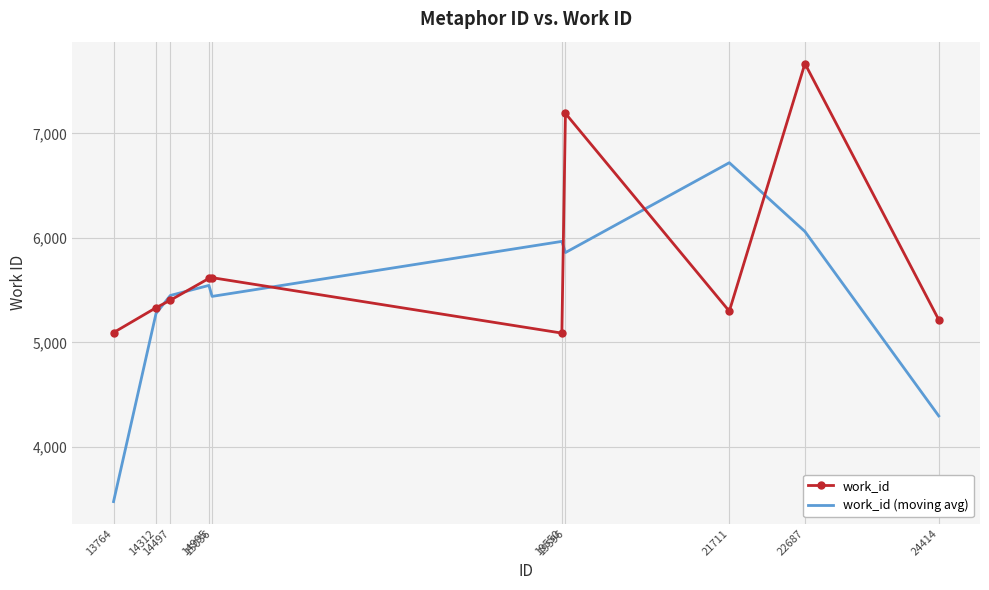

What is the greatest value displayed?

7669.0